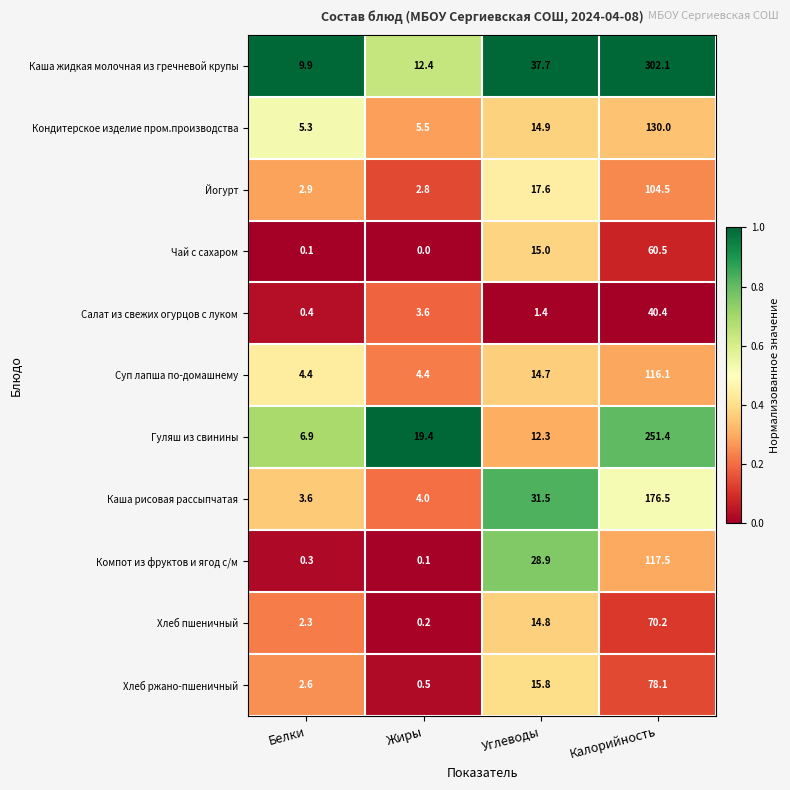

At how many categories does at least one series exceed 0?

4